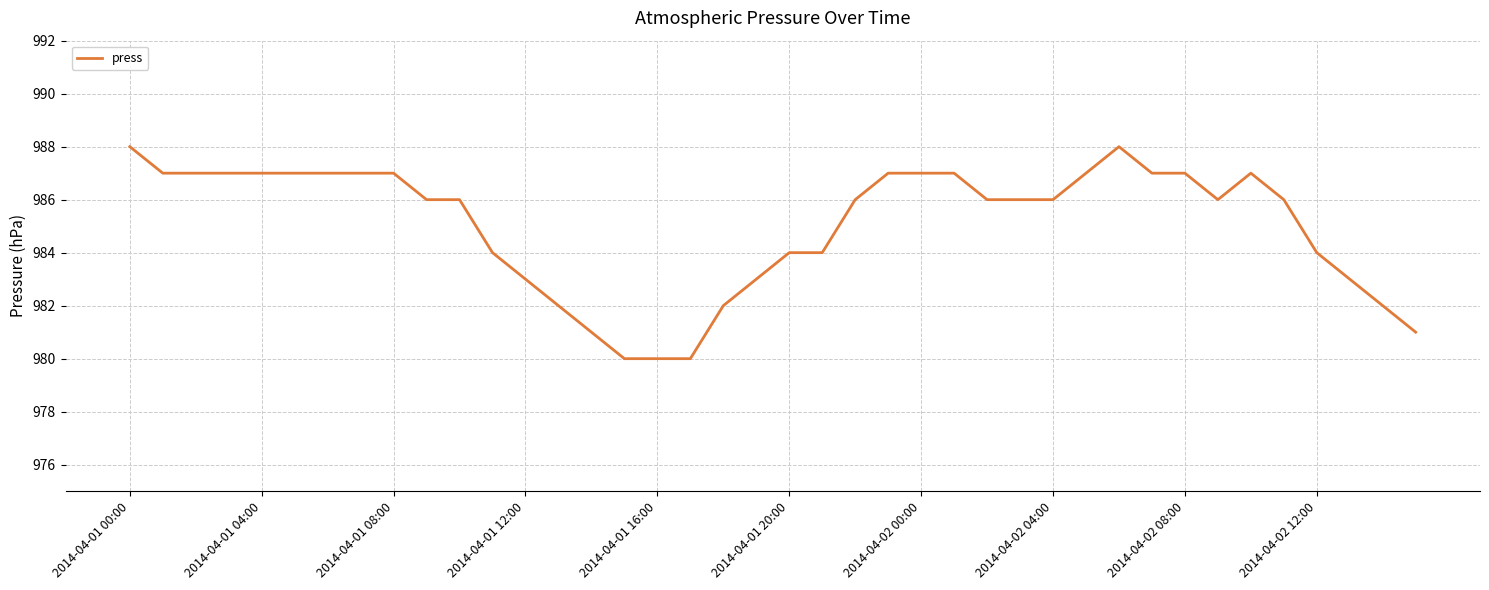

What is the difference between the maximum and minimum values?

8